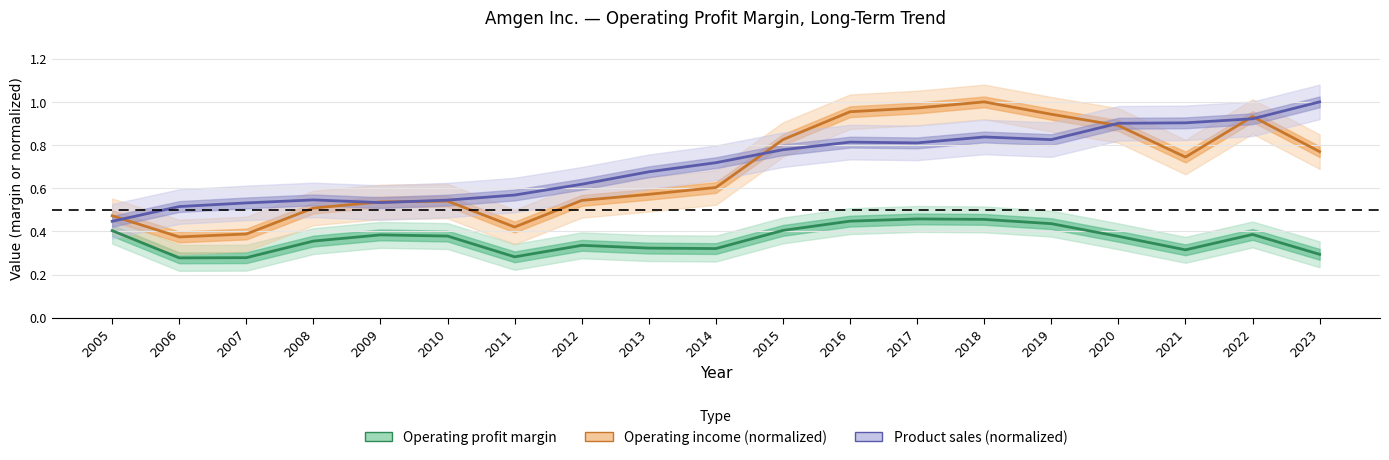

At which category is the sum across all series the highest?

2018